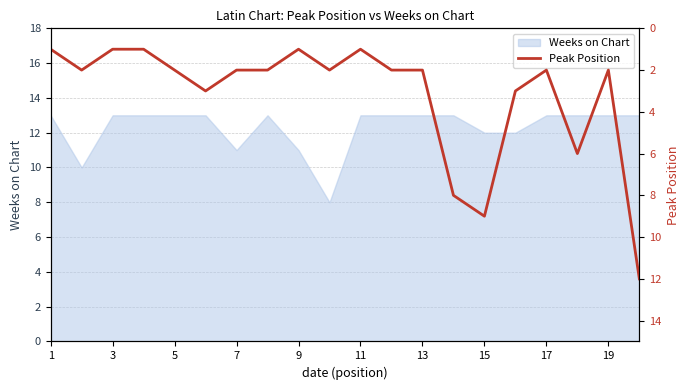

The Weeks on Chart series shows 6 at 1. True or false?

False